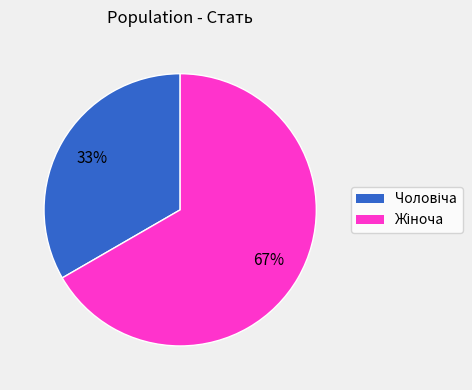

Does any single category account for the majority?

Yes